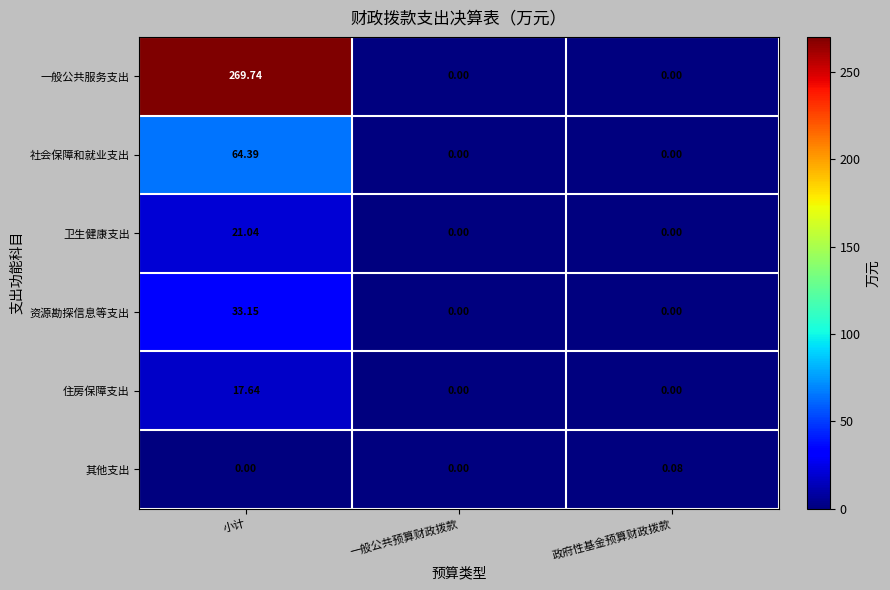

Count the number of data series in this chart.

6